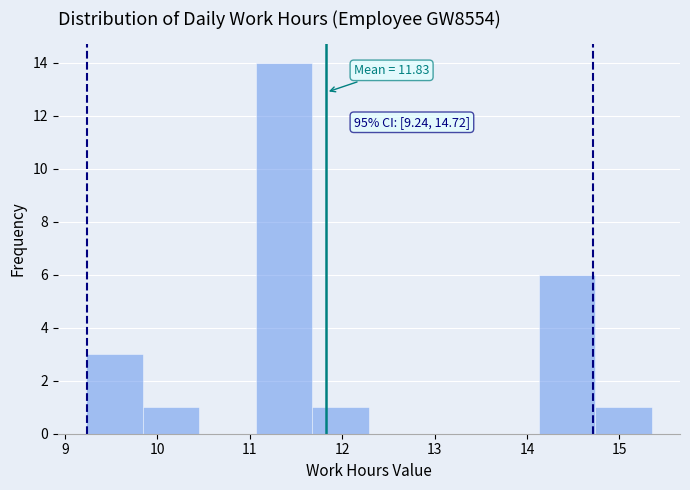

Over which range of the x-axis is the bar tallest?

11.1 to 11.7